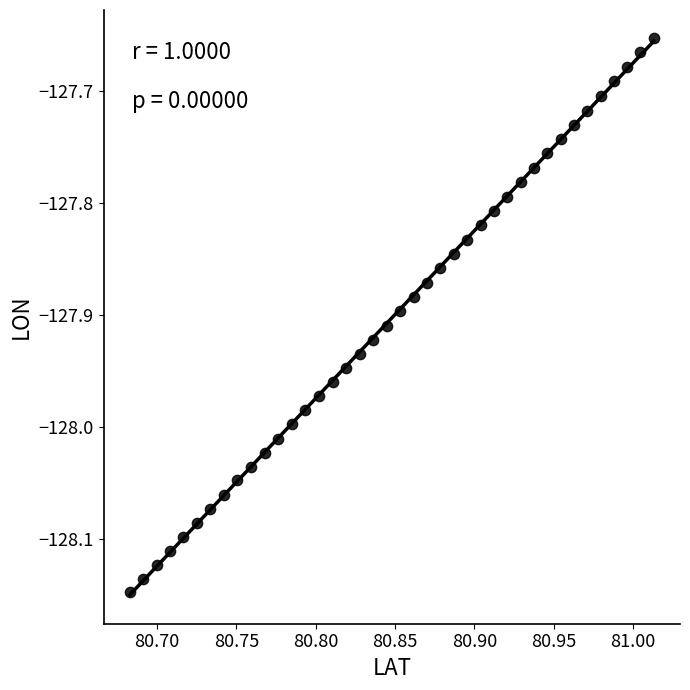

What is the range of Y values (max minus min)?

0.5